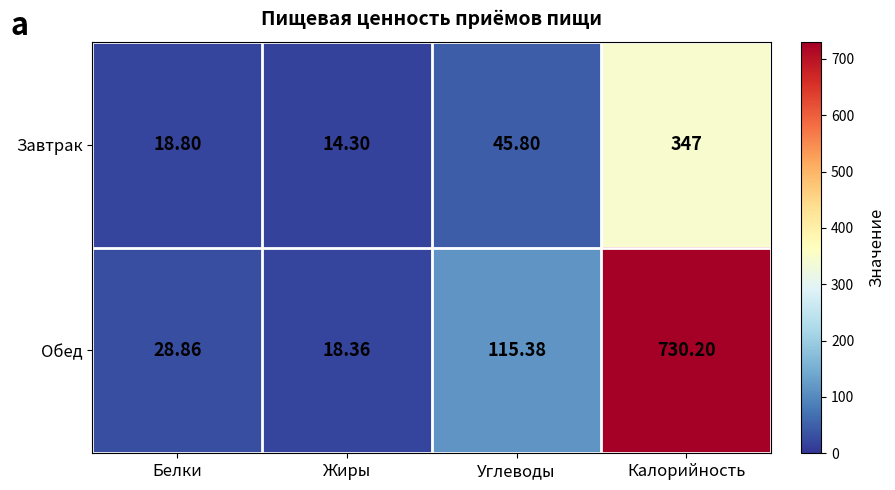

At which category is the sum across all series the highest?

Калорийность